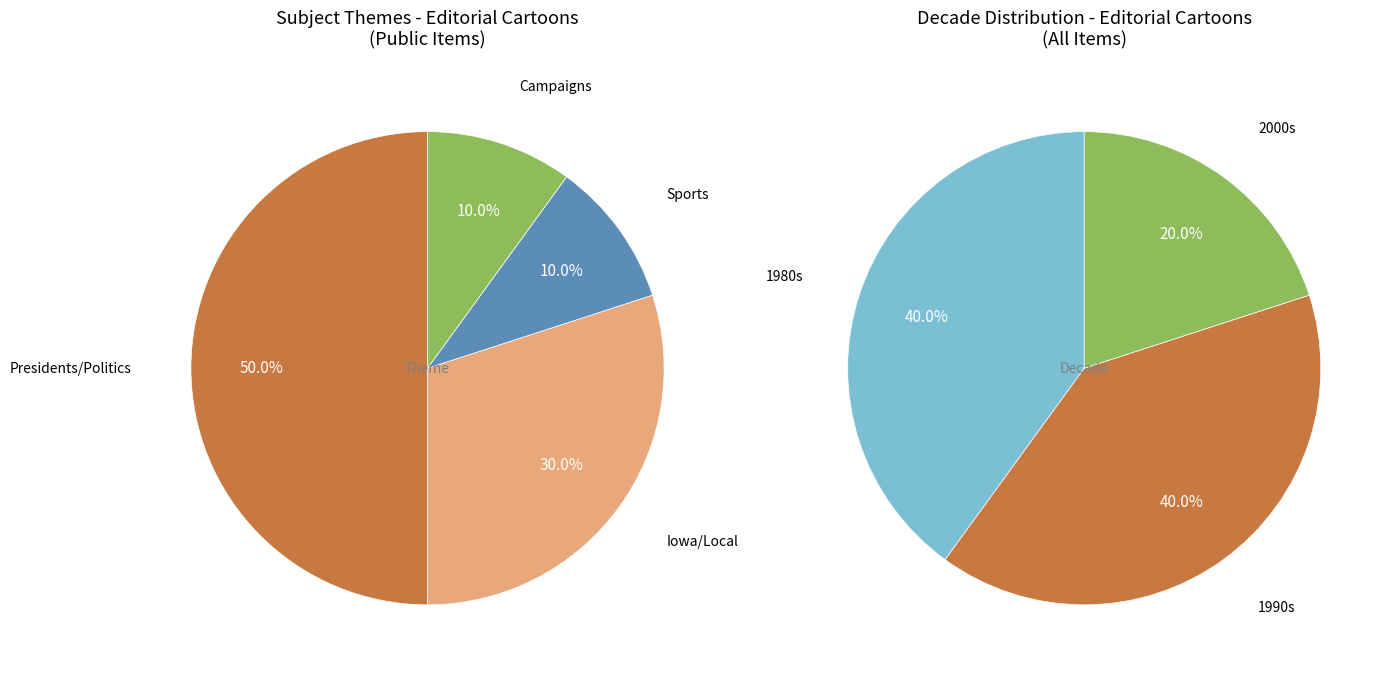

Is it true that public=1, featured=1 is 1% of the pie?

False